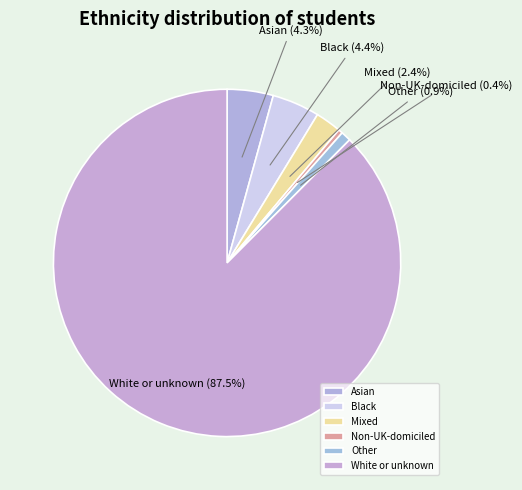

To the nearest percent, what portion does Black represent?

4%